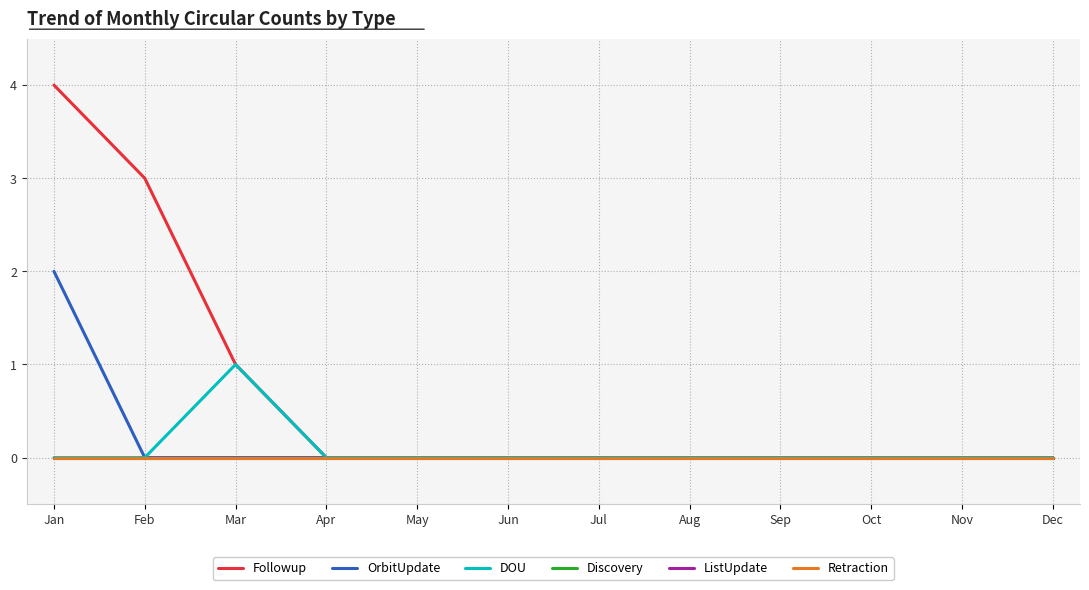

Reading left to right, transcribe all the data shown in this chart.

Followup: Jan=4	Feb=3	Mar=1	Apr=0	May=0	Jun=0	Jul=0	Aug=0	Sep=0	Oct=0	Nov=0	Dec=0
OrbitUpdate: Jan=2	Feb=0	Mar=0	Apr=0	May=0	Jun=0	Jul=0	Aug=0	Sep=0	Oct=0	Nov=0	Dec=0
DOU: Jan=0	Feb=0	Mar=1	Apr=0	May=0	Jun=0	Jul=0	Aug=0	Sep=0	Oct=0	Nov=0	Dec=0
Discovery: Jan=0	Feb=0	Mar=0	Apr=0	May=0	Jun=0	Jul=0	Aug=0	Sep=0	Oct=0	Nov=0	Dec=0
ListUpdate: Jan=0	Feb=0	Mar=0	Apr=0	May=0	Jun=0	Jul=0	Aug=0	Sep=0	Oct=0	Nov=0	Dec=0
Retraction: Jan=0	Feb=0	Mar=0	Apr=0	May=0	Jun=0	Jul=0	Aug=0	Sep=0	Oct=0	Nov=0	Dec=0